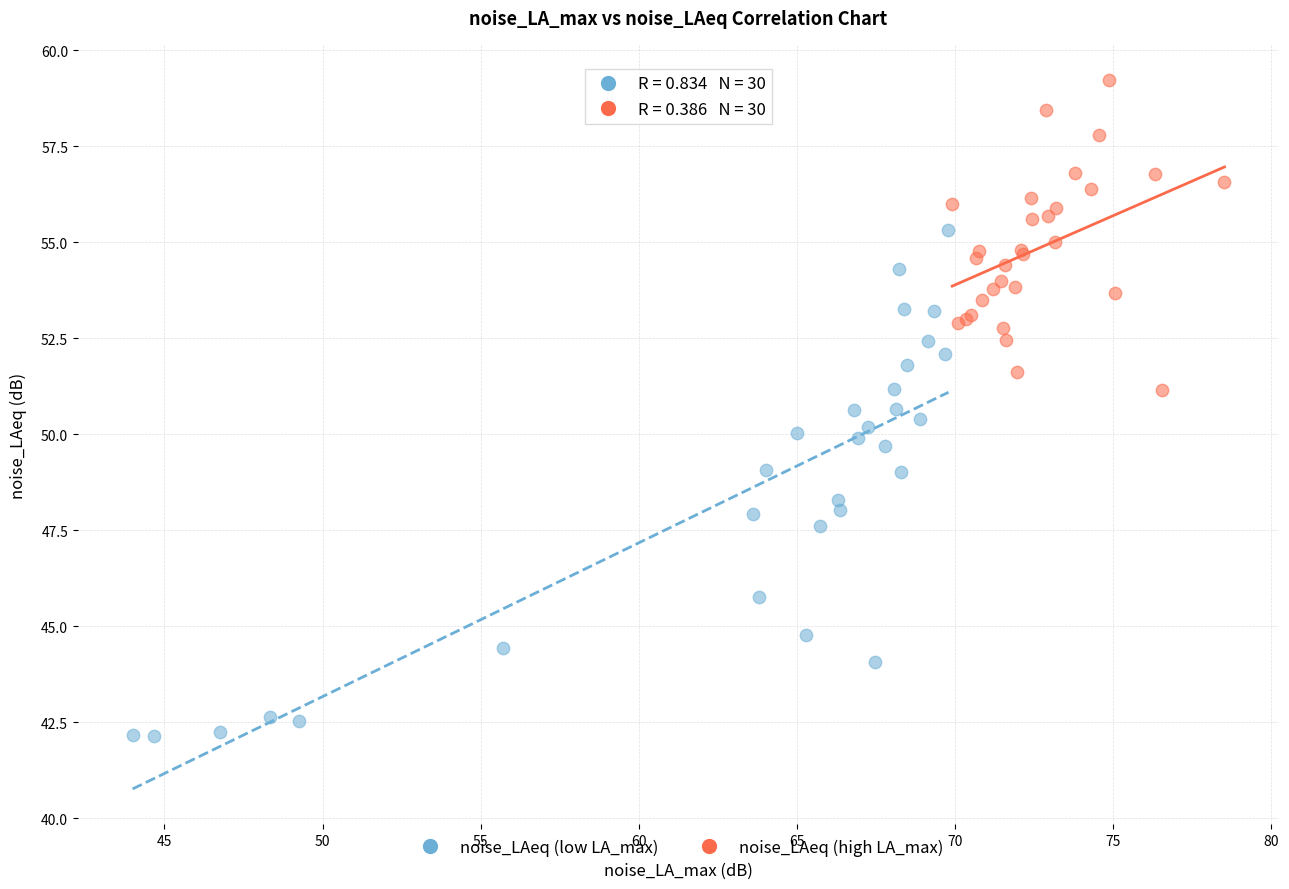

Which series contains the lowest Y value?

noise_LAeq (low LA_max)